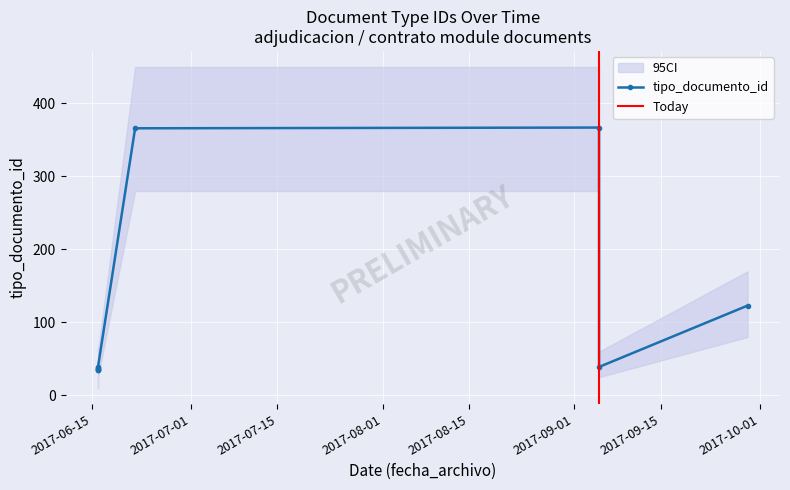

Rank the categories by value from highest to lowest.

2017-09-05, 2017-06-22, 2017-09-29, 2017-09-05, 2017-06-16, 2017-06-16, 2017-06-16, 2017-06-16, 2017-06-16, 2017-06-16